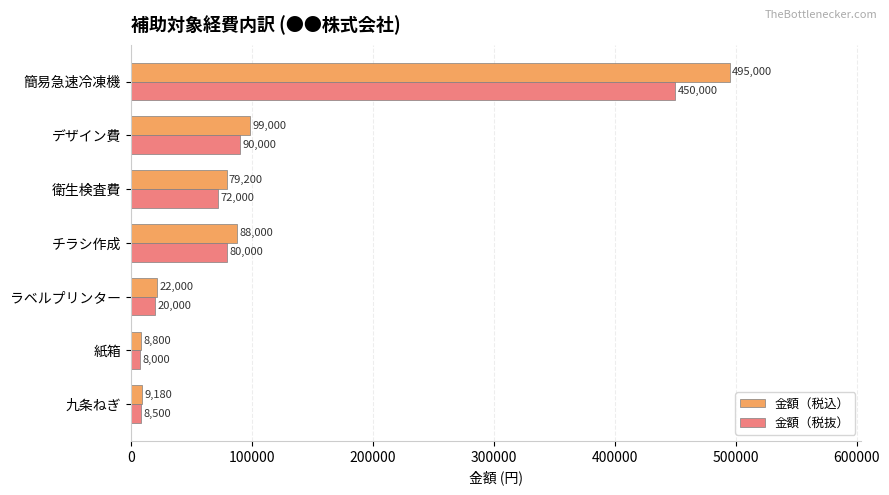

Which series has the largest total across all categories?

金額（税込）